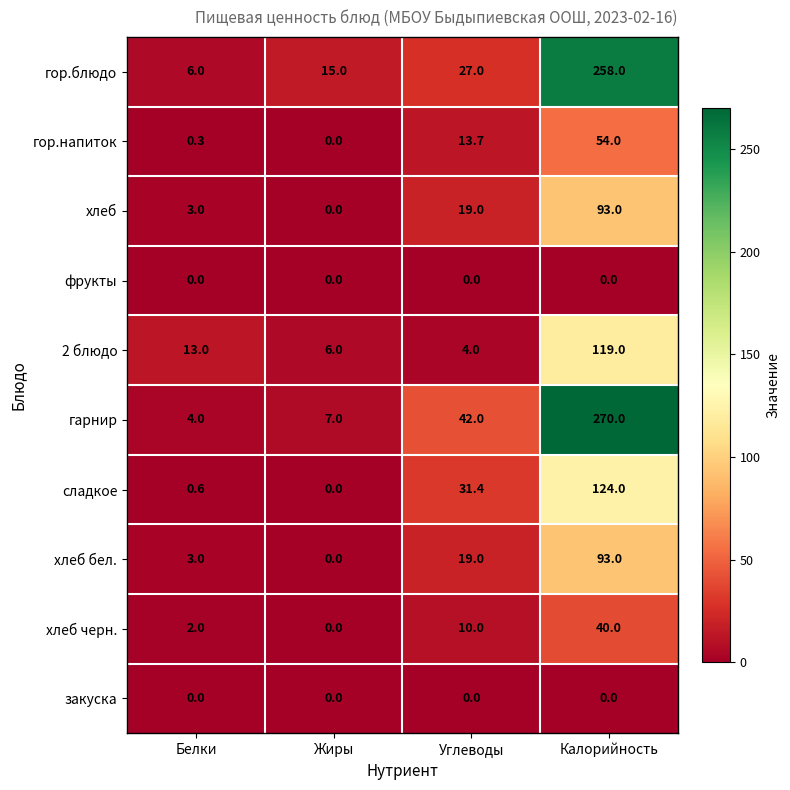

What is the difference between the maximum and second lowest values in the хлеб бел. series?

90.0